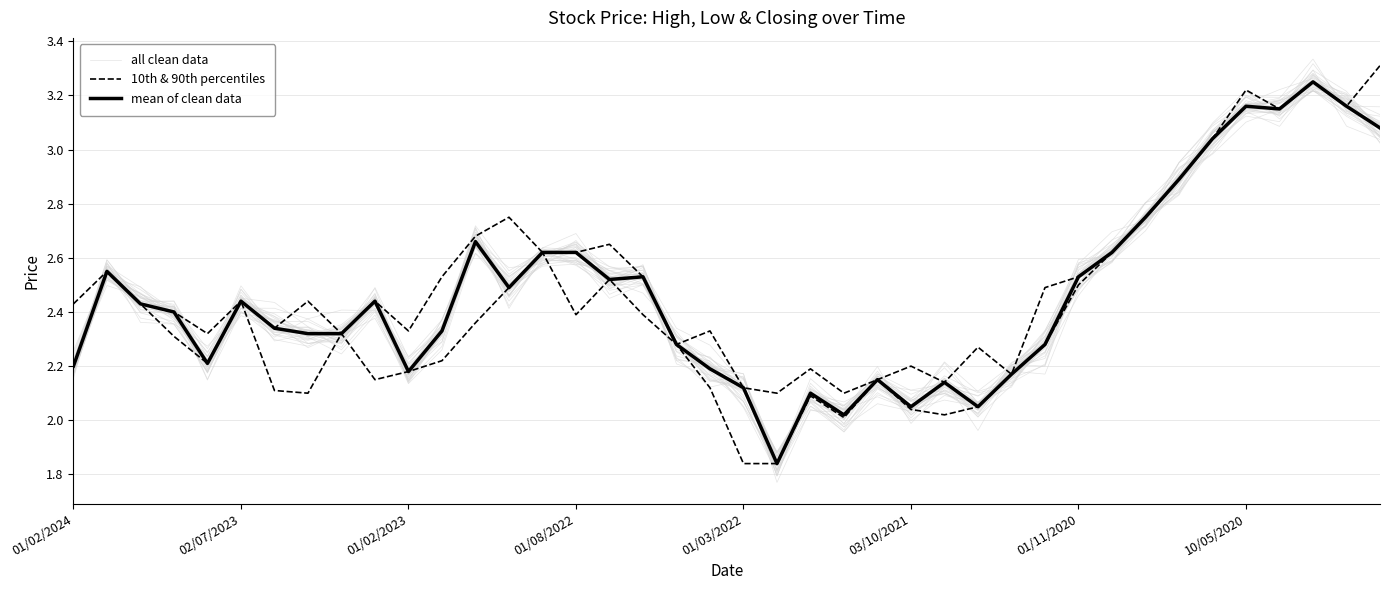

What is the smallest value displayed?

1.8